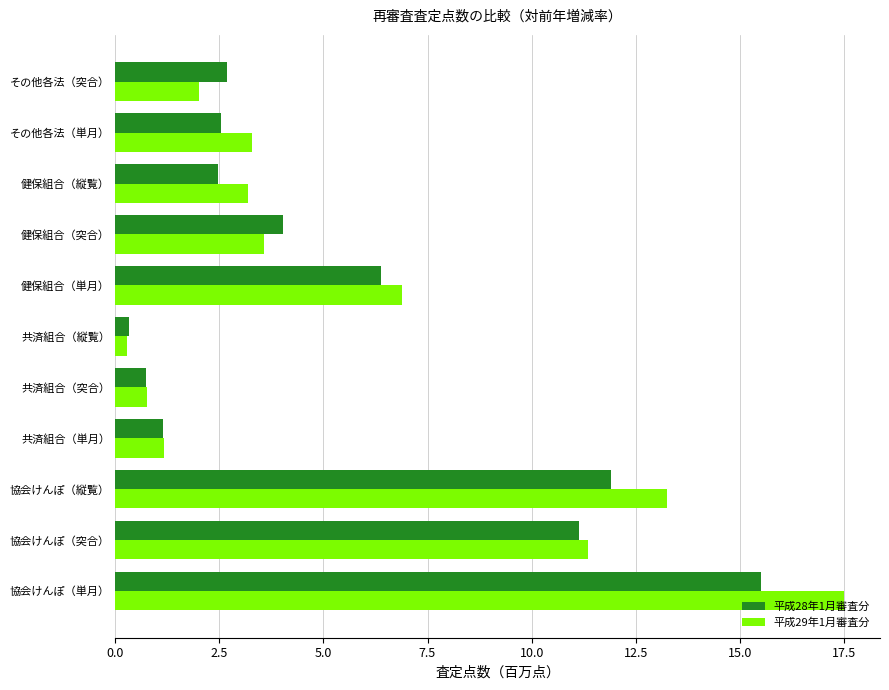

How many data points in 平成28年1月審査分 are less than 2?

3